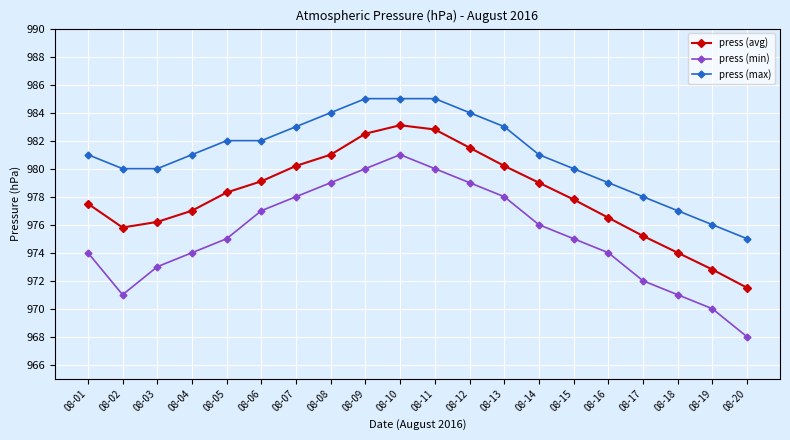

How many categories are shown in the chart?

20